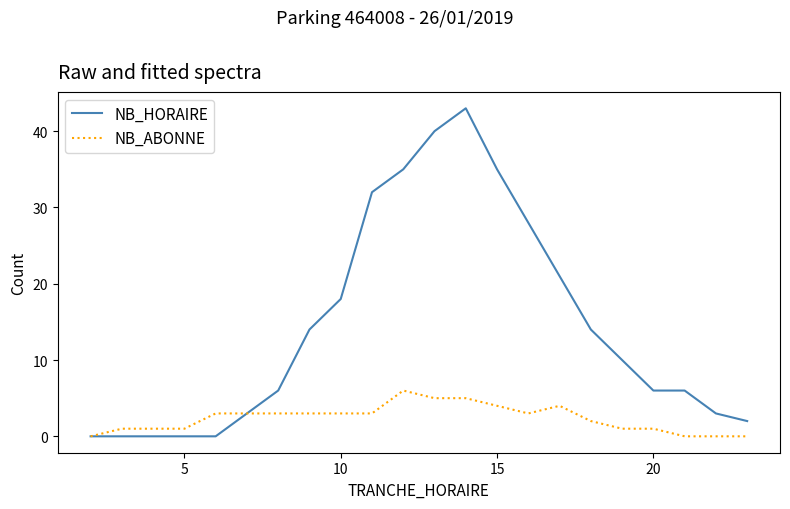

What is the difference between the maximum and minimum values in the NB_ABONNE series?

6